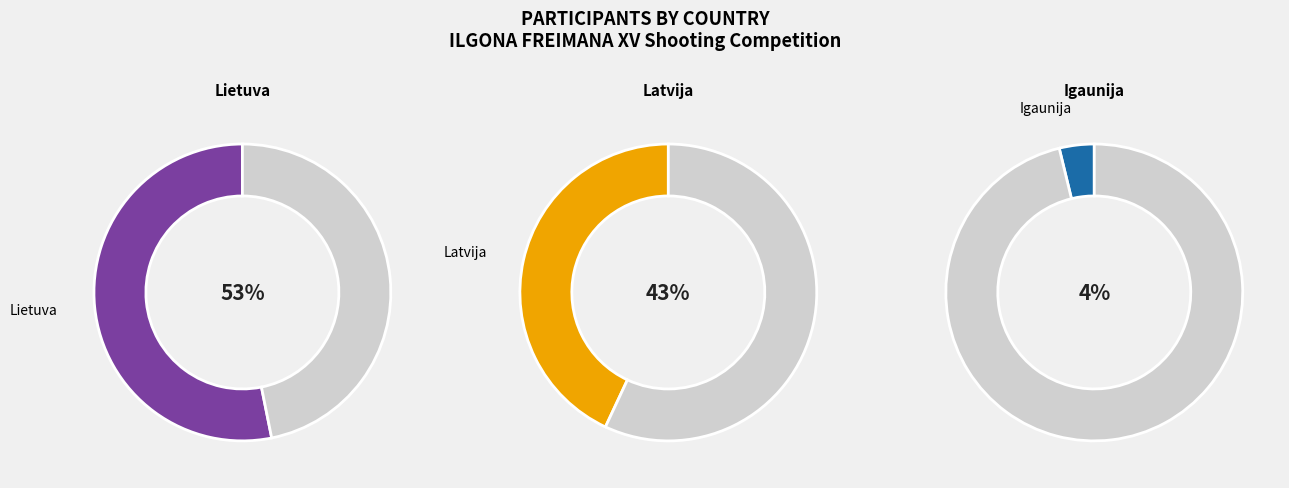

Does Igaunija account for over 50% of the chart?

No